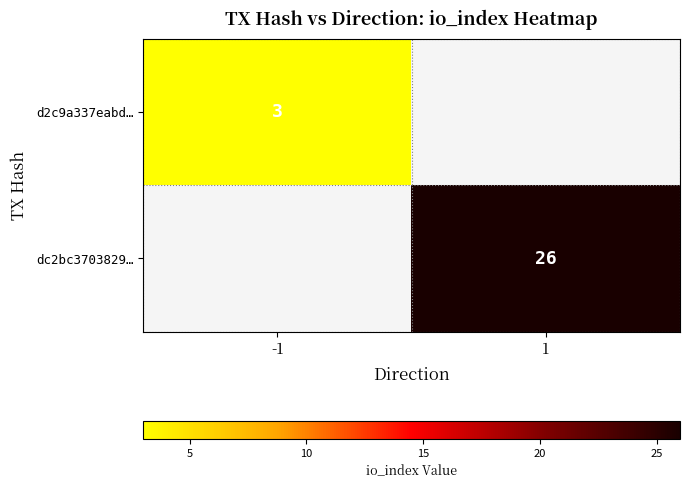

Which has a higher value, -1 or 1?

1